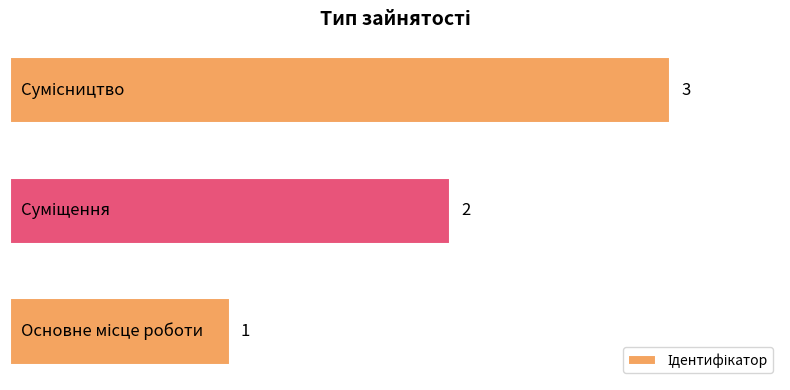

Are the bars grouped side by side (vs. stacked)?

No